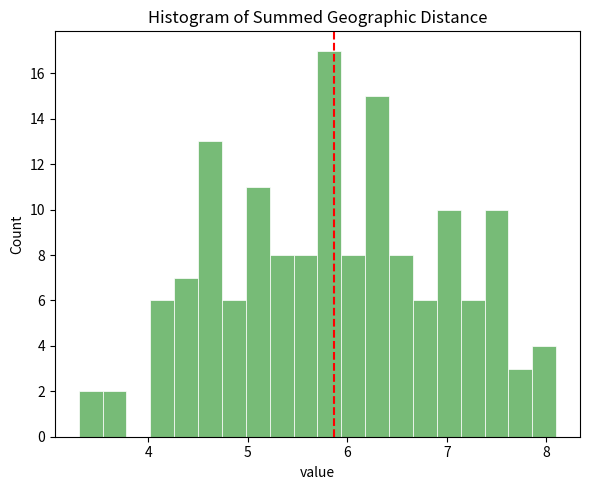

Read against the x-axis, roughly where is the centre of the tallest bar?

5.8